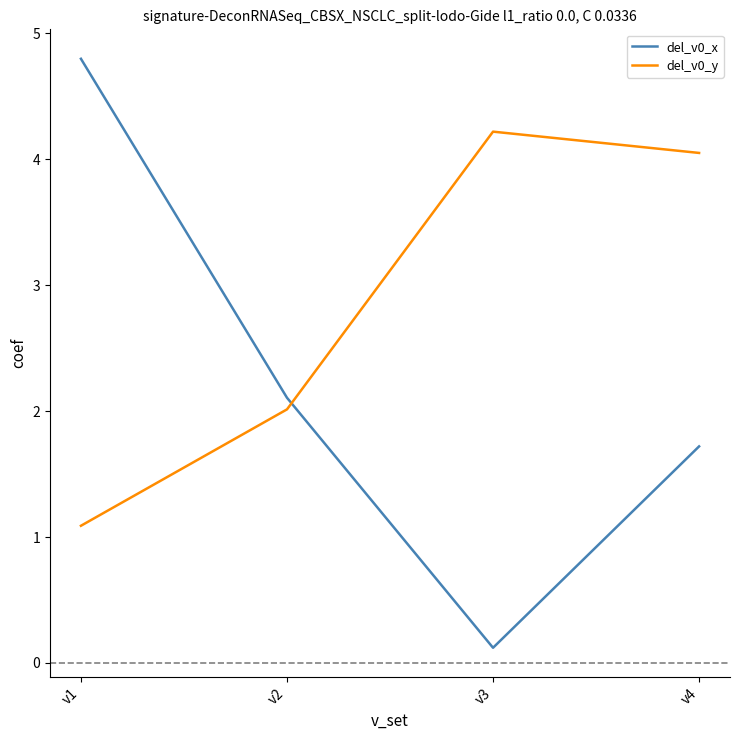

Between v3 and v4, which series saw the biggest shift?

del_v0_x